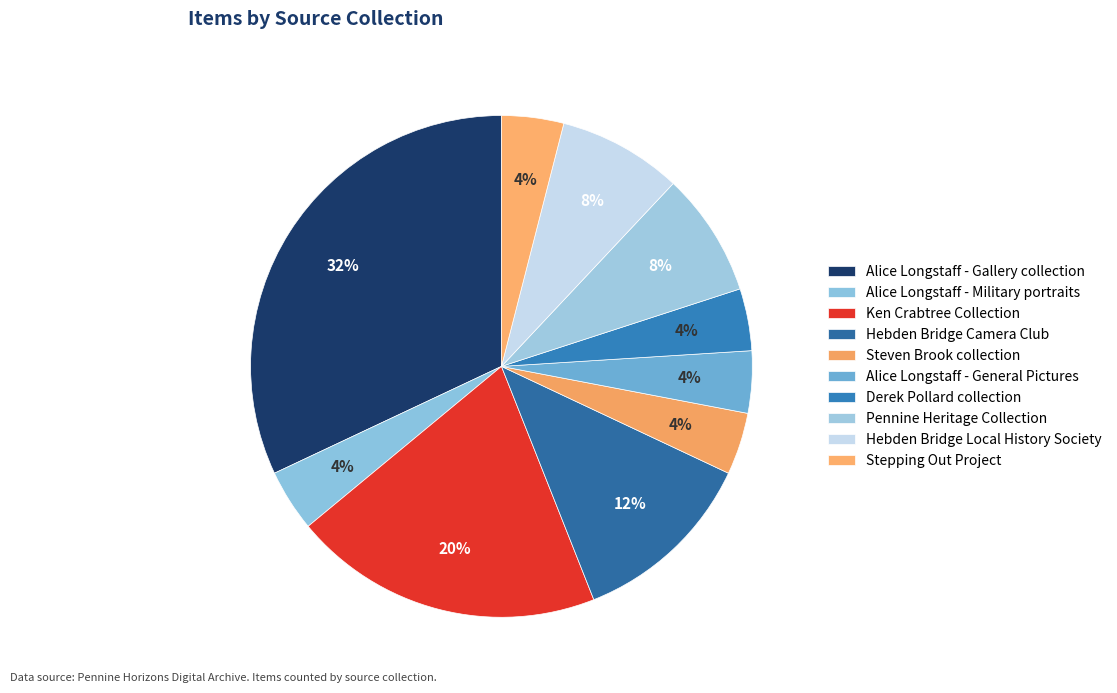

How many segments does this pie chart have?

10